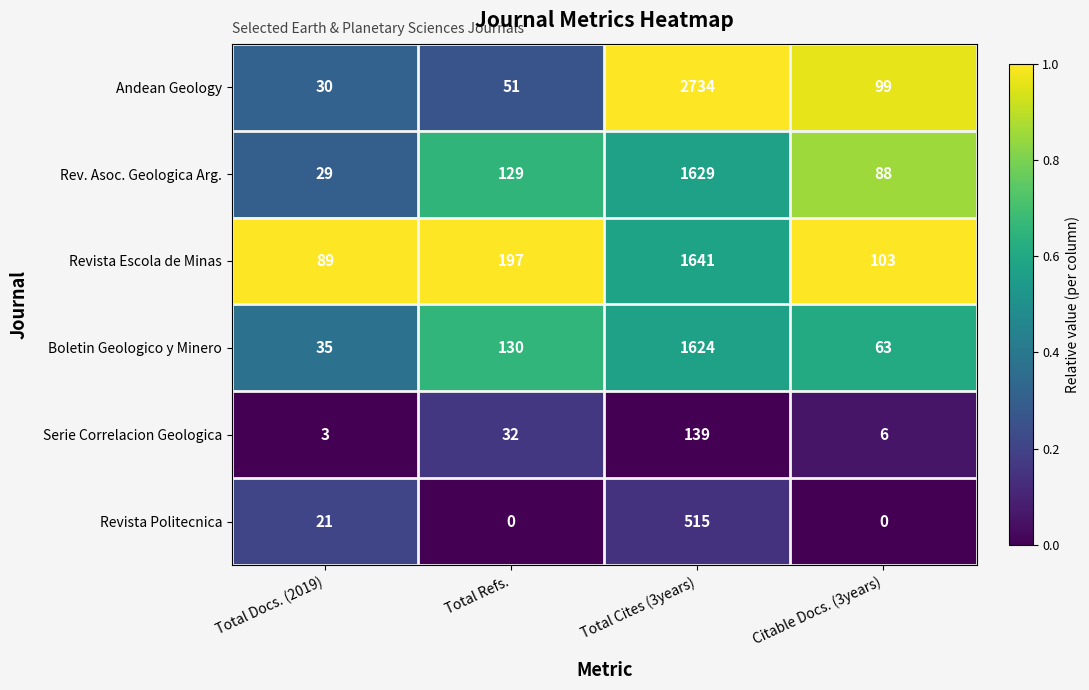

What is the sum of all Boletin Geologico y Minero values?

1852